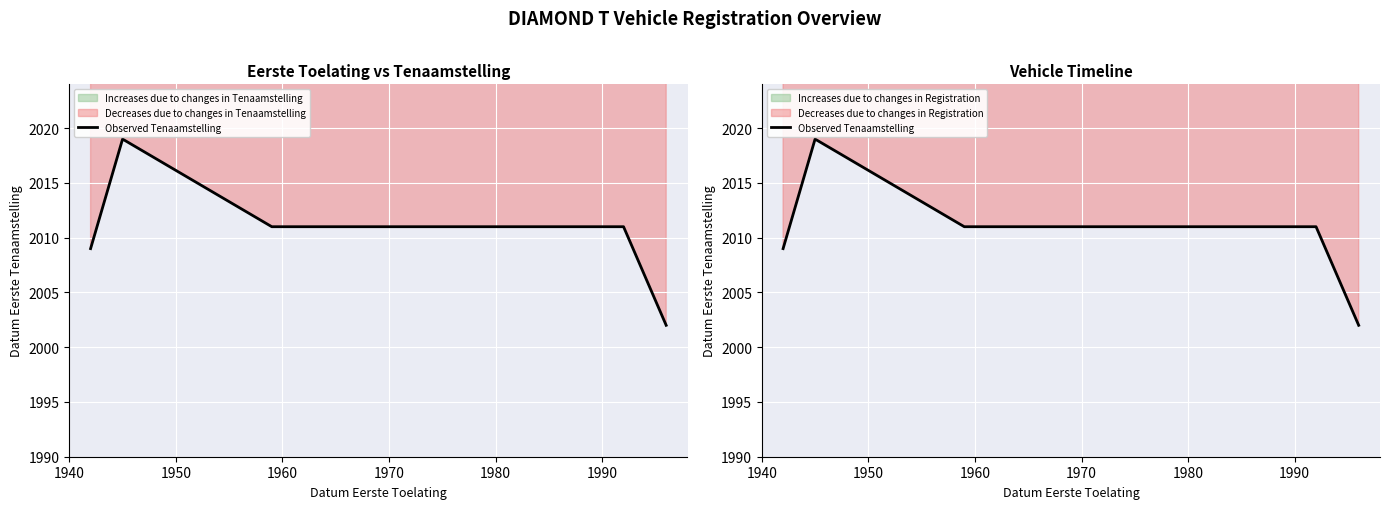

Reading left to right, extract all data points from this chart.

2009	2019	2011	2011	2002